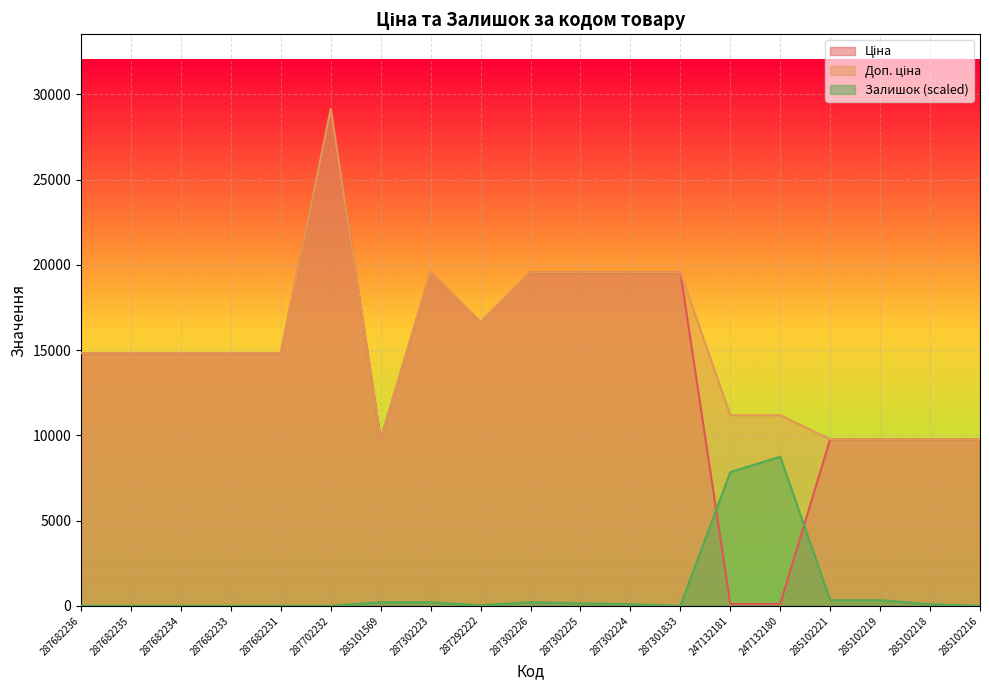

What is the maximum value shown in the chart?

29152.3